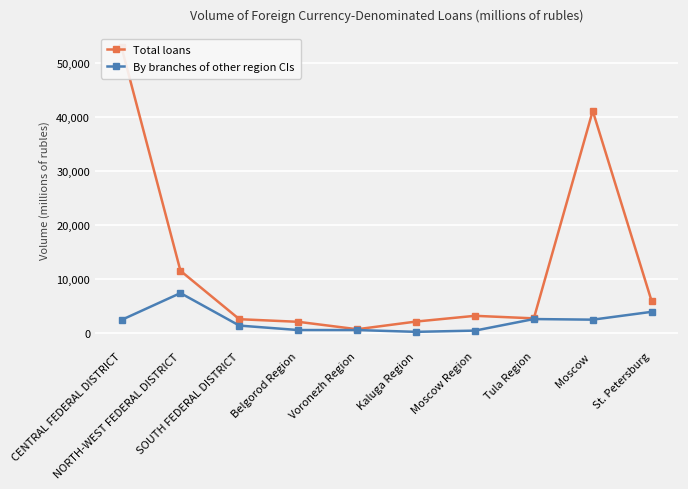

At how many categories does at least one series exceed 51984?

1